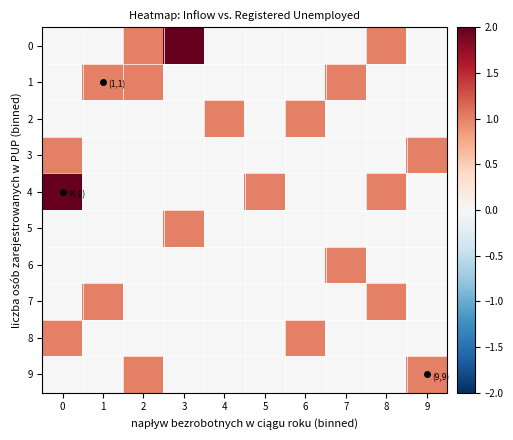

What is the spread (max minus min) of values at 8?

1